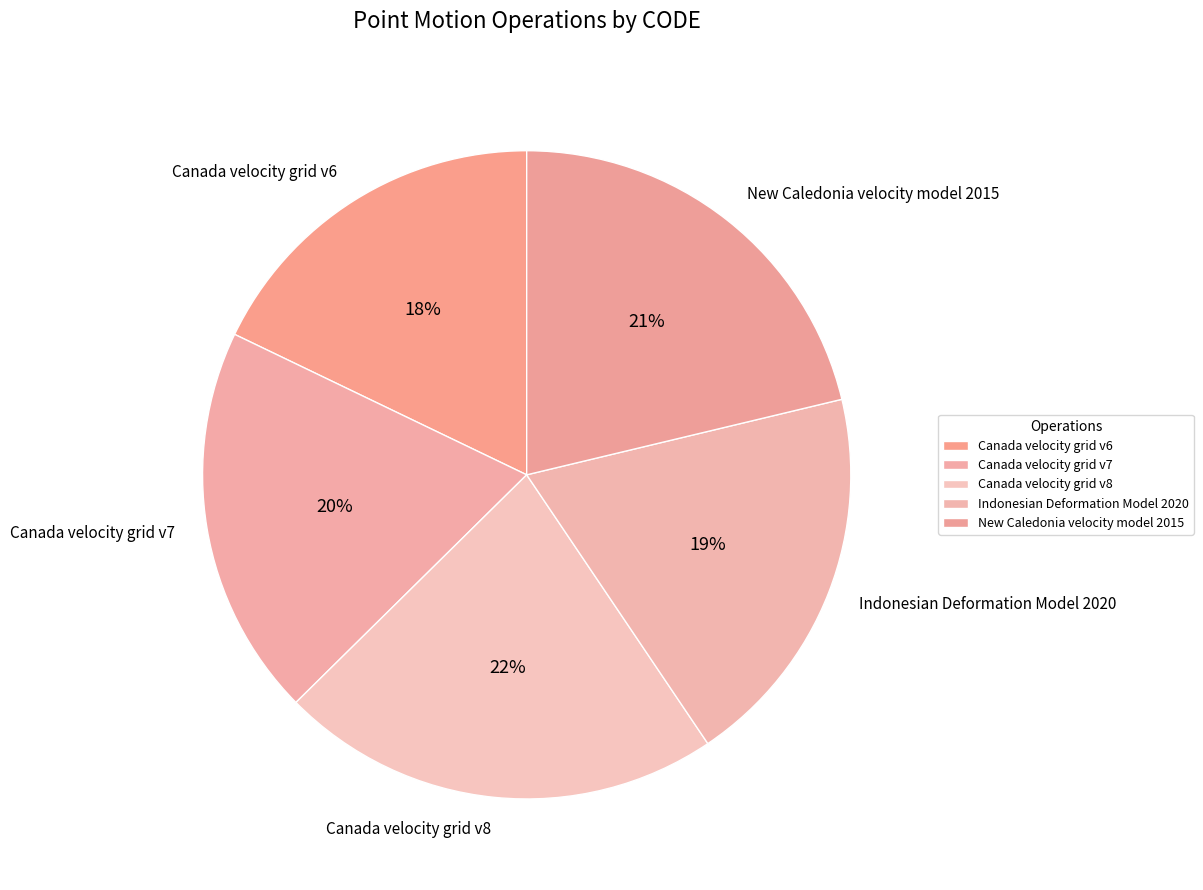

Is the sum of New Caledonia velocity model 2015 and Canada velocity grid v7 greater than half?

No